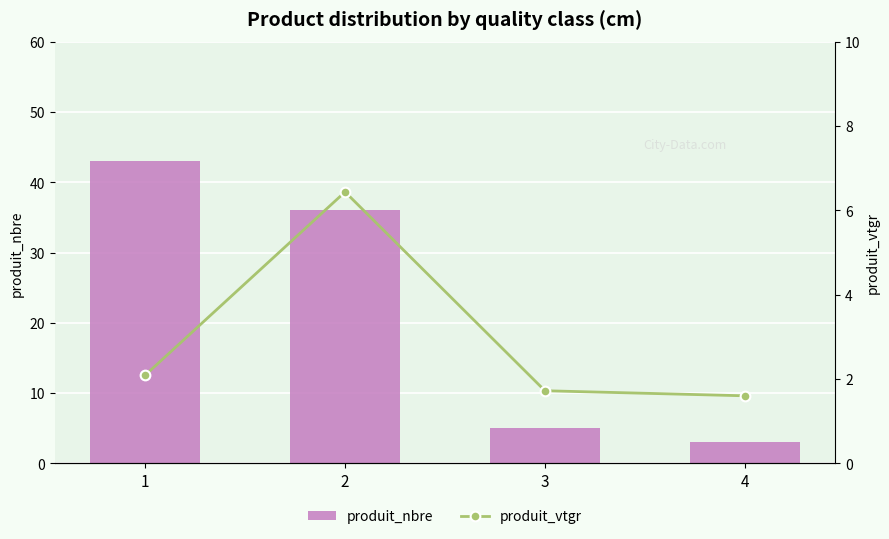

Which label corresponds to the smallest value in the chart?

4